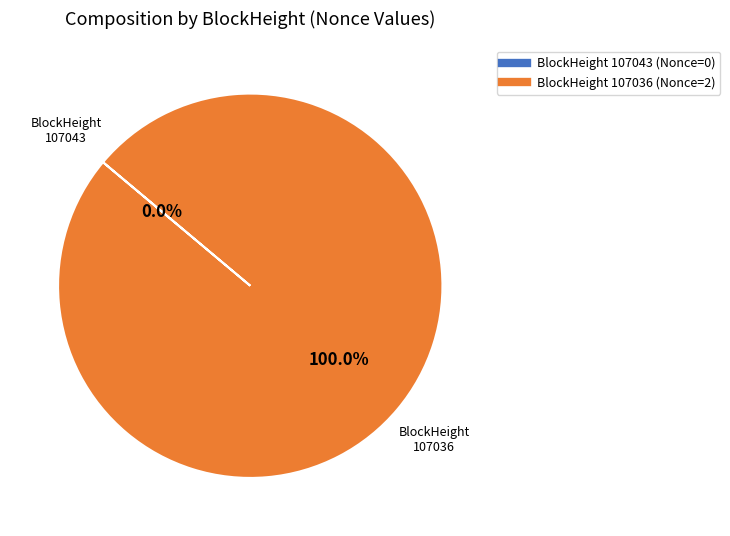

Is it true that 107043 is 1% of the pie?

False